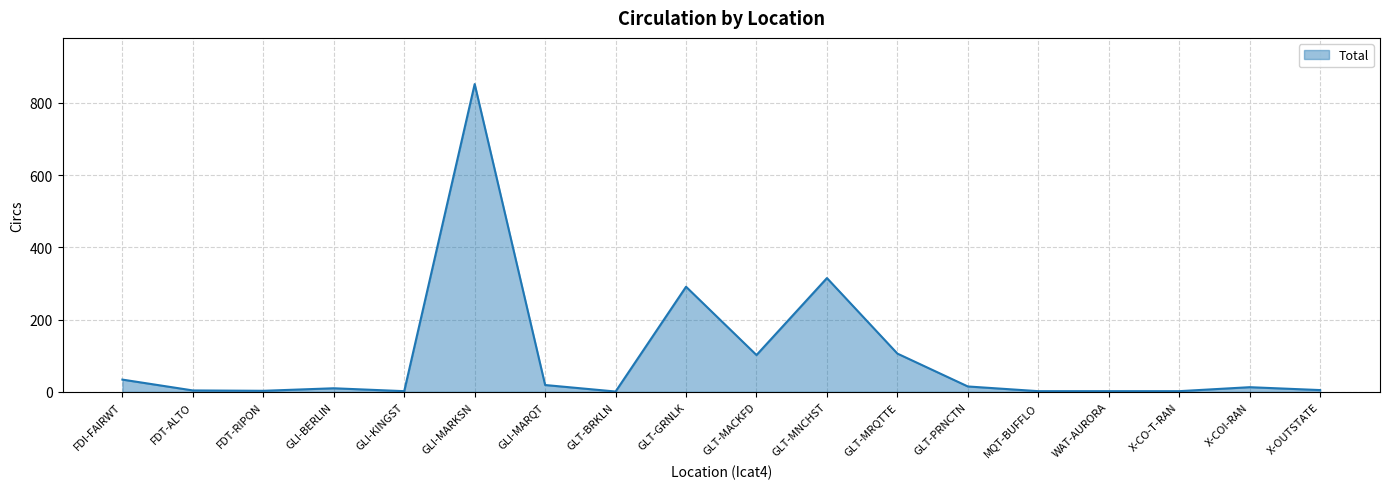

What is the sum of the values at GLT-MRQTTE and FDI-FAIRWT?

140